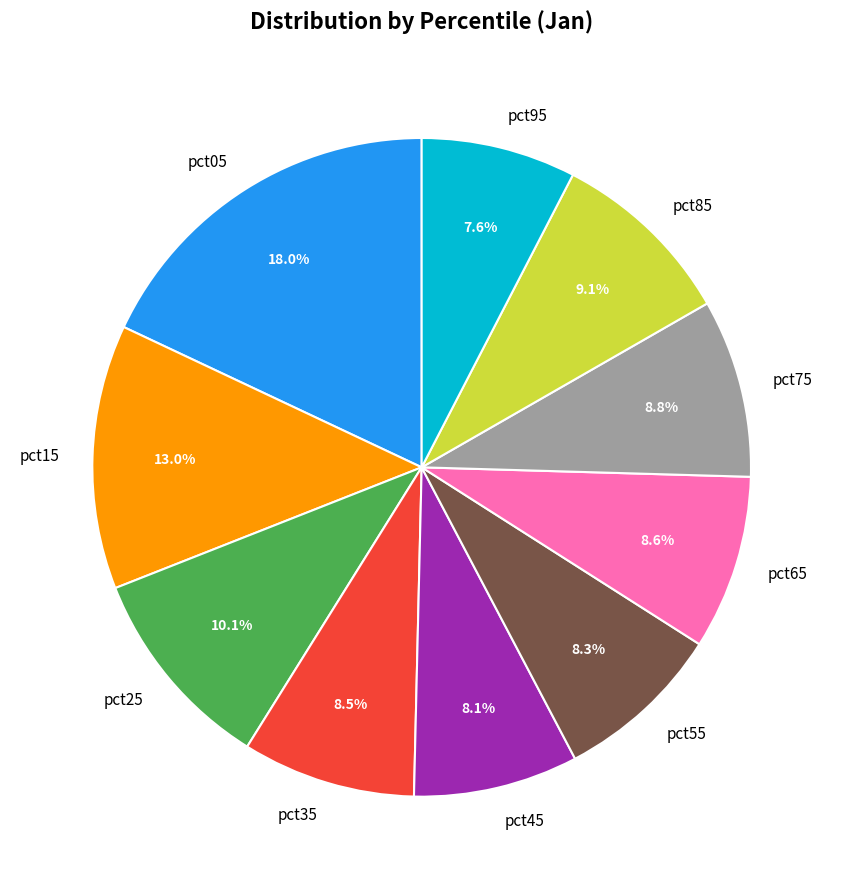

The pct65 slice represents 9% of the pie. True or false?

True